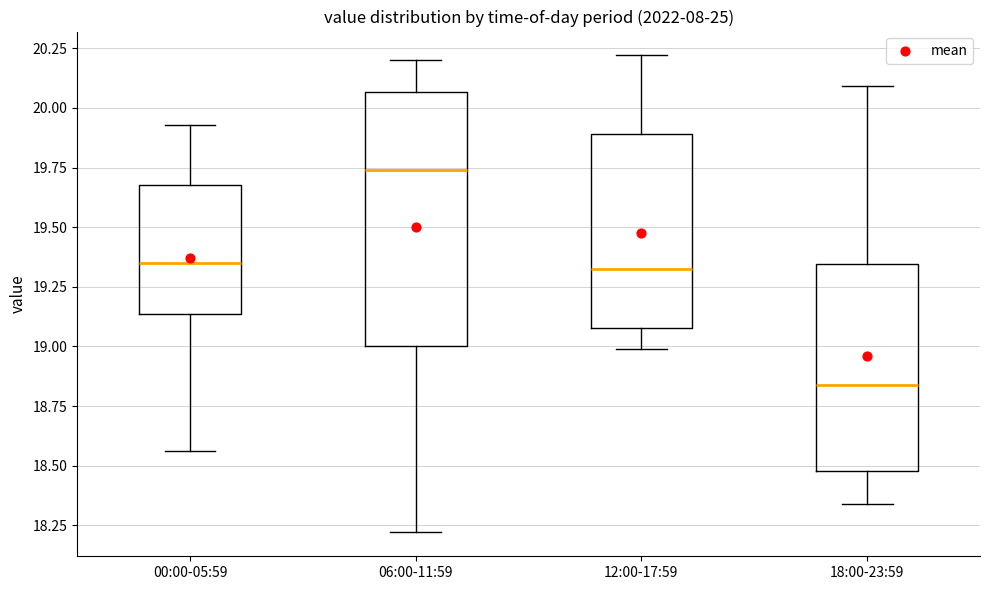

Reading left to right, read every box against the y-axis: the position of its median line, the range the box covers, and the ends of its whiskers. The values are not printed on the chart, so give them approximately, as read against the axis.

00:00-05:59: median 19.35, box 19.15 to 19.70, whiskers 18.55 to 19.95
06:00-11:59: median 19.75, box 19.00 to 20.05, whiskers 18.20 to 20.20
12:00-17:59: median 19.35, box 19.10 to 19.90, whiskers 19.00 to 20.20
18:00-23:59: median 18.85, box 18.50 to 19.35, whiskers 18.35 to 20.10